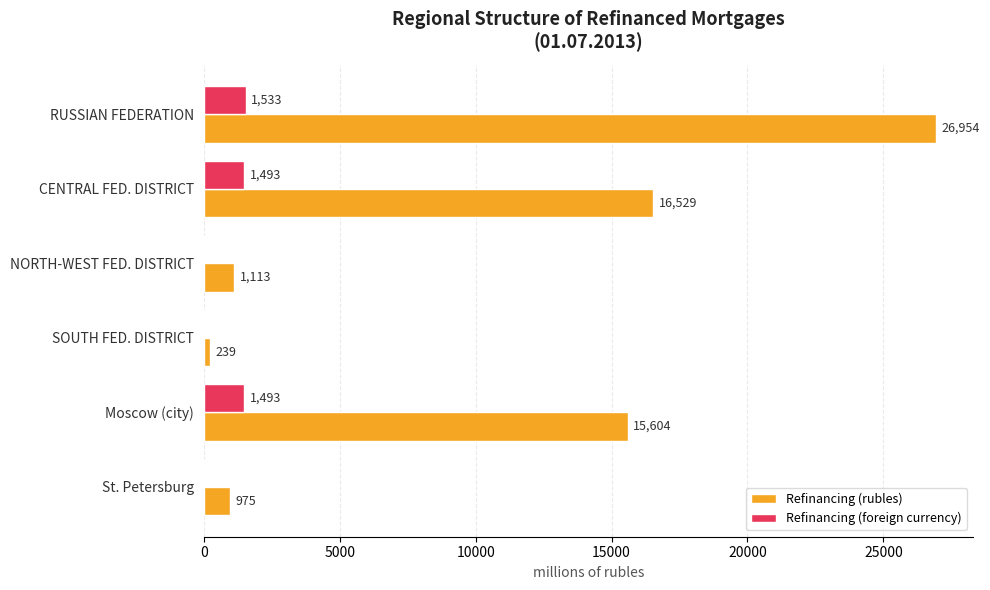

Which series has the largest total across all categories?

Refinancing (rubles)